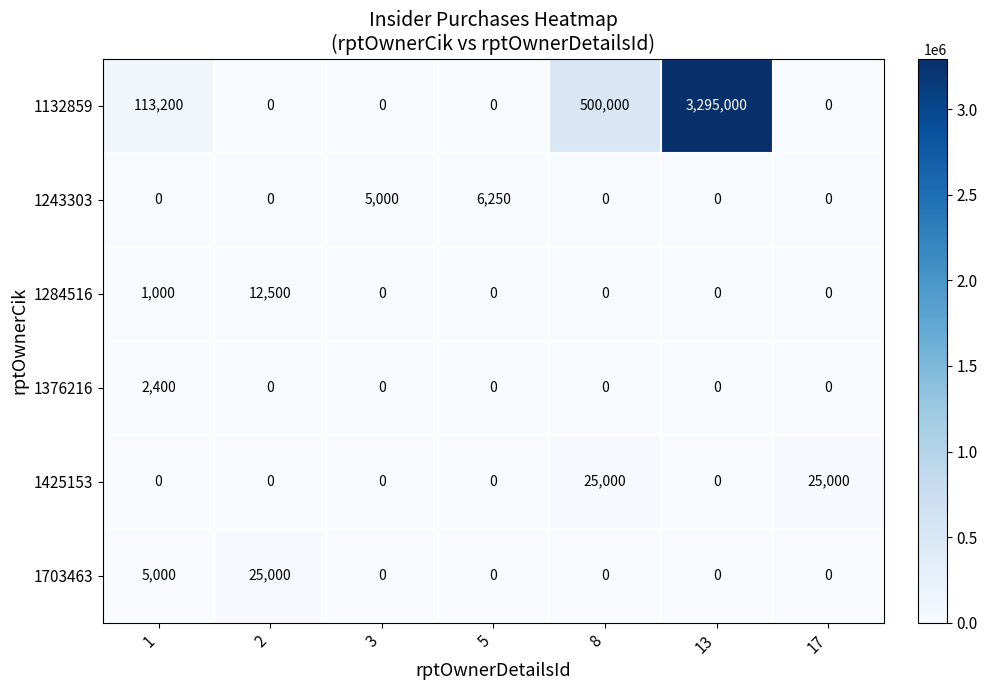

What is the total value across all series at 1?

121600